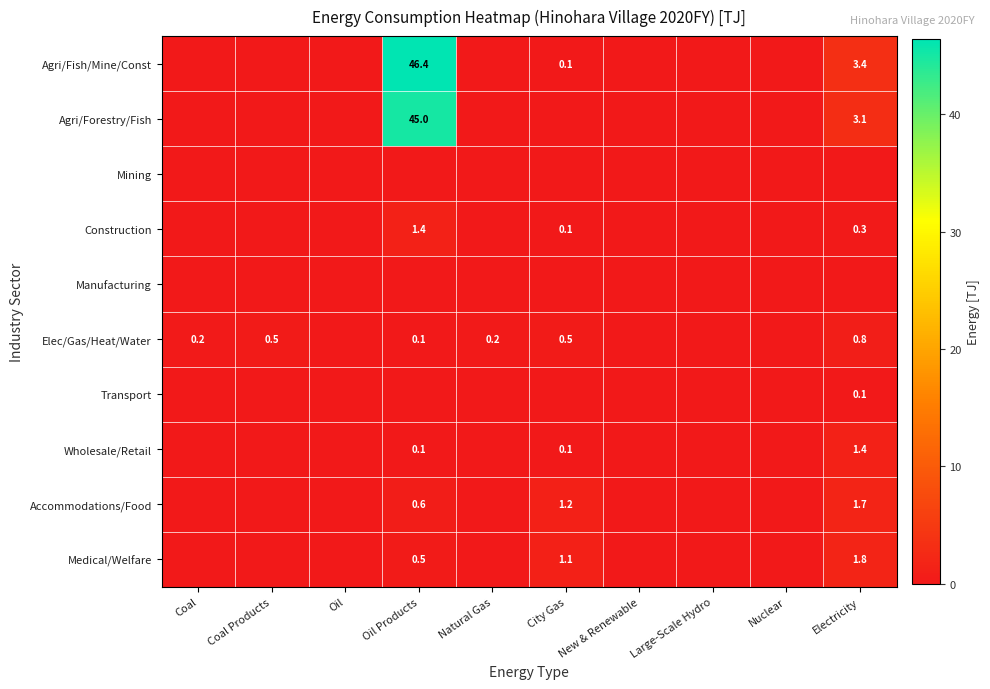

List the series in order of their peak value, lowest first.

Mining, Manufacturing, Transport, Elec/Gas/Heat/Water, Construction, Wholesale/Retail, Accommodations/Food, Medical/Welfare, Agri/Forestry/Fish, Agri/Fish/Mine/Const